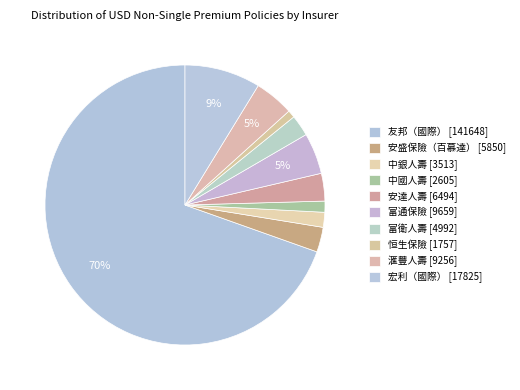

Count the number of slices in the pie.

10